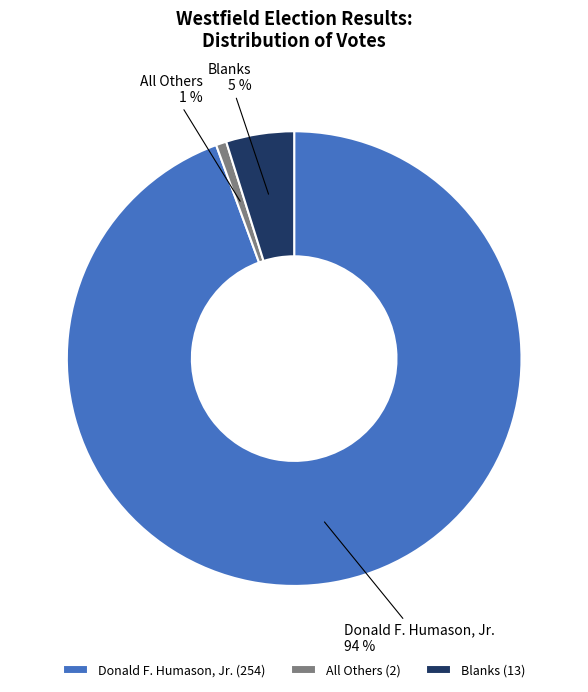

Is there a majority slice in this chart?

Yes